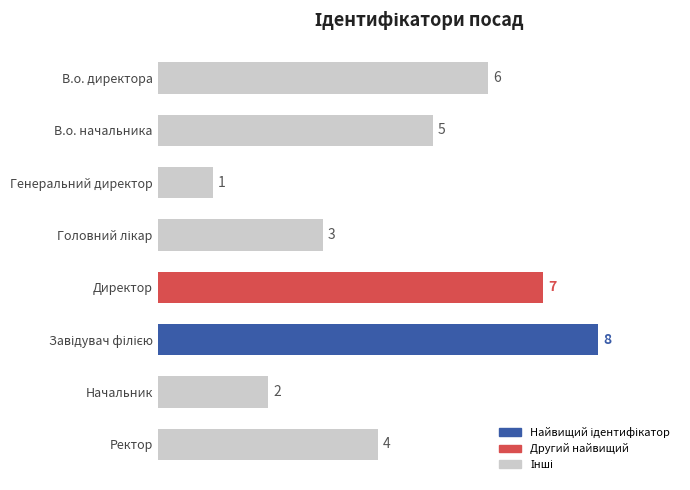

What is the change in value from В.о. директора to Директор?

+1